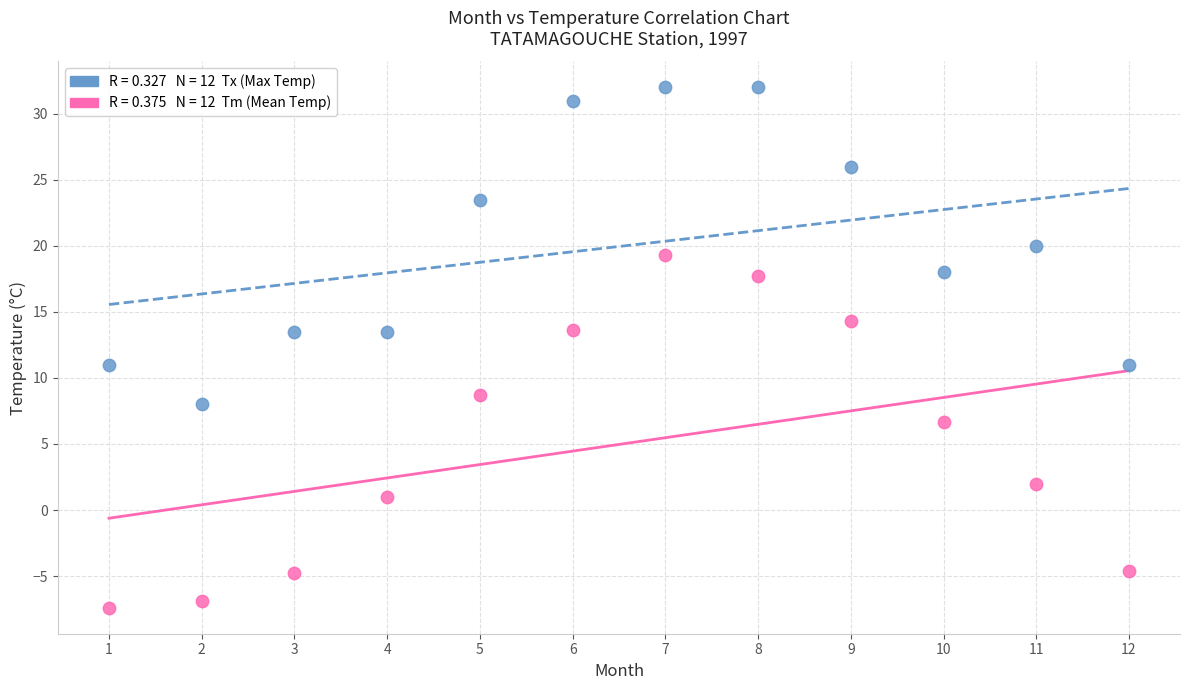

Across all data points, what is the range of X values (max minus min)?

11.0